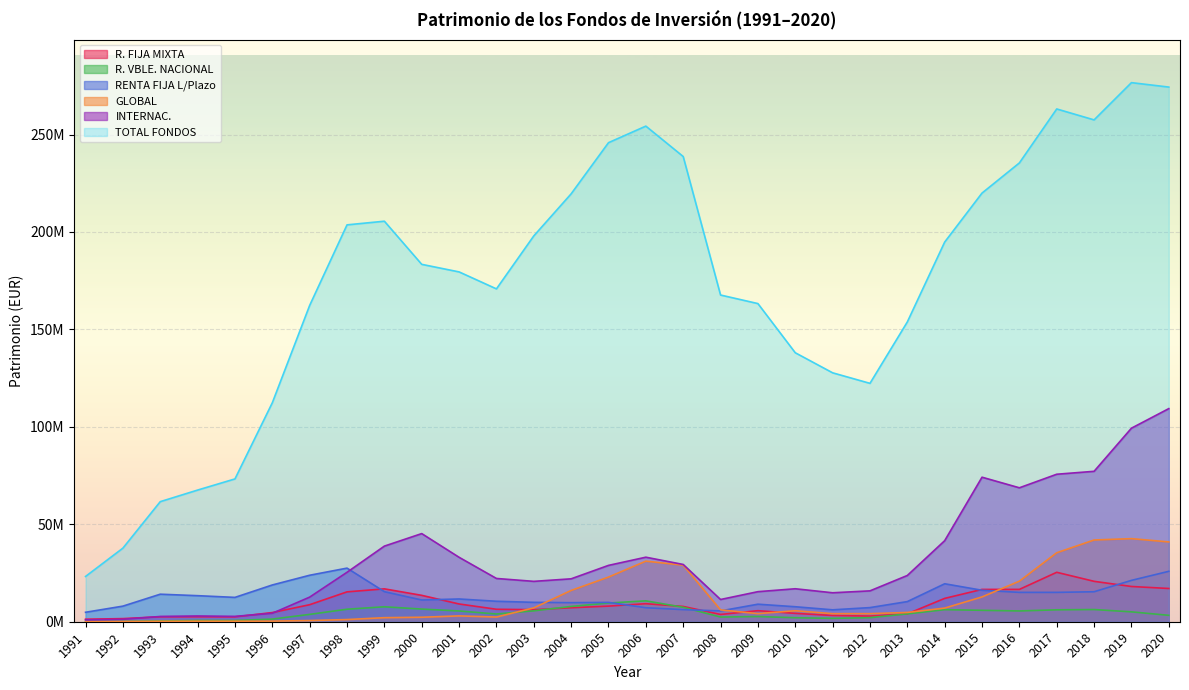

Reading left to right, extract all data points from this chart.

R. FIJA MIXTA: 1991=1295660	1992=1599455	1993=2539127	1994=2551073	1995=2501376	1996=4702409	1997=8737865	1998=15328176	1999=16868695	2000=13538366	2001=9106339	2002=6396488	2003=6186608	2004=7176929	2005=8009432	2006=9249555	2007=7843790	2008=3734483	2009=5668580	2010=4288018	2011=3204341	2012=2906665	2013=4026033	2014=11979730	2015=16587245	2016=16594713	2017=25367954	2018=20731231	2019=18086081	2020=17053955
R. VBLE. NACIONAL: 1991=123069	1992=139312	1993=407428	1994=655753	1995=641498	1996=1359076	1997=3769101	1998=6421454	1999=7665921	2000=6495694	2001=5523002	2002=3962346	2003=5585934	2004=7850102	2005=9594237	2006=10719468	2007=7399692	2008=2402597	2009=2668538	2010=2051129	2011=1736888	2012=2076537	2013=4035945	2014=6193539	2015=5864233	2016=5535794	2017=6116506	2018=6260230	2019=5066237	2020=3285534
RENTA FIJA L/Plazo: 1991=4853319	1992=8003543	1993=14128005	1994=13368649	1995=12491727	1996=18864043	1997=23852225	1998=27508104	1999=15424618	2000=11151216	2001=11675907	2002=10503366	2003=9947992	2004=9776409	2005=9919052	2006=7178311	2007=6207860	2008=5552905	2009=8995542	2010=7693601	2011=6109227	2012=7251470	2013=10333883	2014=19480276	2015=16144018	2016=15064426	2017=15063804	2018=15385368	2019=21220453	2020=25870301
GLOBAL: 1991=90465	1992=127692	1993=228230	1994=278679	1995=276040	1996=317769	1997=600939	1998=1115121	1999=2079947	2000=2300310	2001=2991164	2002=2409435	2003=7108459	2004=16055713	2005=22911478	2006=31090430	2007=29019531	2008=6082661	2009=4164510	2010=5633383	2011=4146734	2012=4145669	2013=4764301	2014=6996143	2015=12729081	2016=20811744	2017=35399468	2018=41941163	2019=42639498	2020=40945578
INTERNAC.: 1991=945835	1992=1256601	1993=2697091	1994=2950756	1995=2746438	1996=4331897	1997=12632664	1998=25370135	1999=38802017	2000=45226056	2001=33064069	2002=22203369	2003=20716732	2004=22018919	2005=28912609	2006=33113159	2007=29385143	2008=11407347	2009=15423294	2010=16919309	2011=14858051	2012=15839687	2013=23734048	2014=41585745	2015=74165106	2016=68728284	2017=75685503	2018=77186829	2019=99317072	2020=109357600
TOTAL FONDOS: 1991=23233705	1992=37762916	1993=61614473	1994=67557468	1995=73282147	1996=112361599	1997=162319041	1998=203647735	1999=205524135	2000=183390713	2001=179509504	2002=170801472	2003=197979756	2004=219571943	2005=245823183	2006=254322499	2007=238716583	2008=167643899	2009=163255975	2010=138024345	2011=127731042	2012=122322020	2013=153833551	2014=194818368	2015=219964753	2016=235436844	2017=263123419	2018=257514472	2019=276628709	2020=274355054